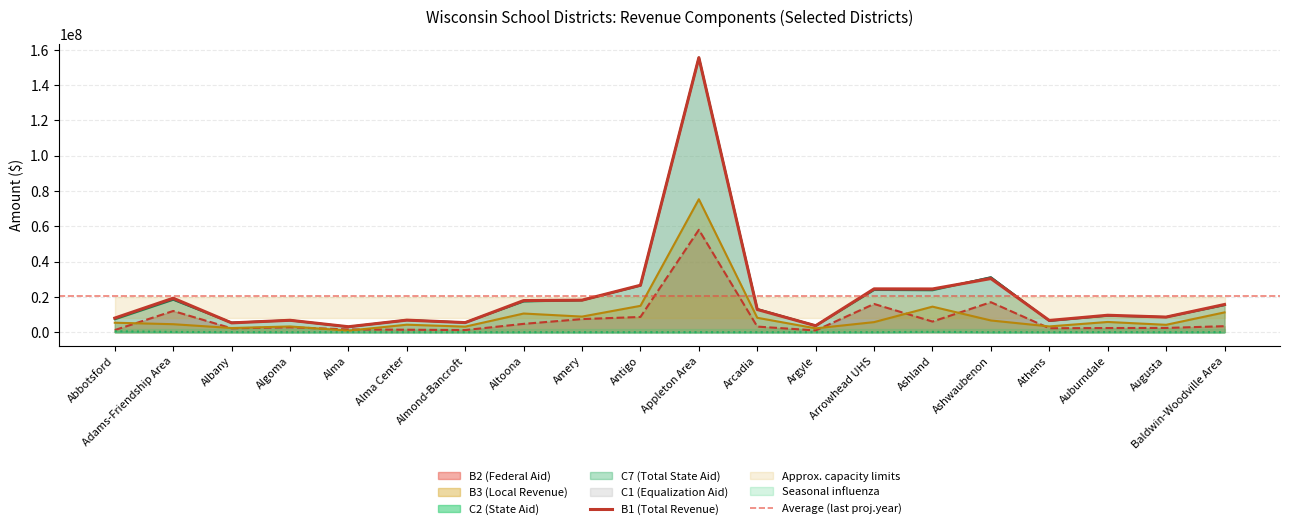

What position from the right is Alma?

16